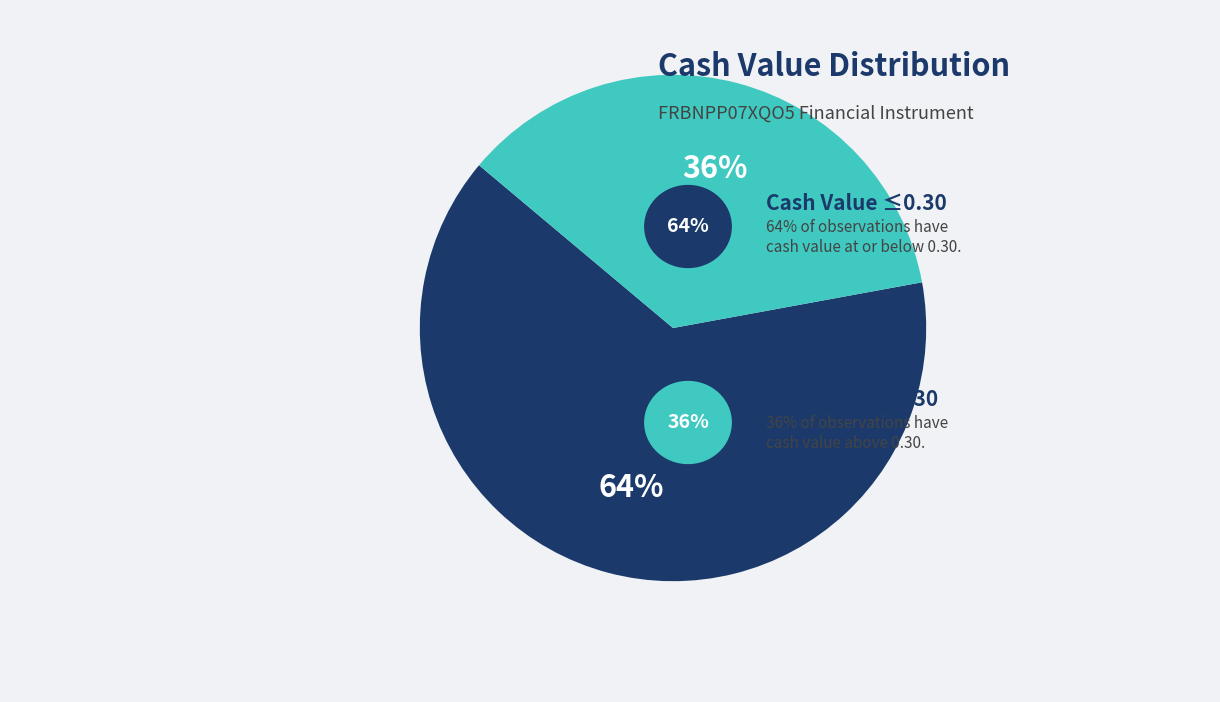

To the nearest percent, what is the average slice percentage?

50%